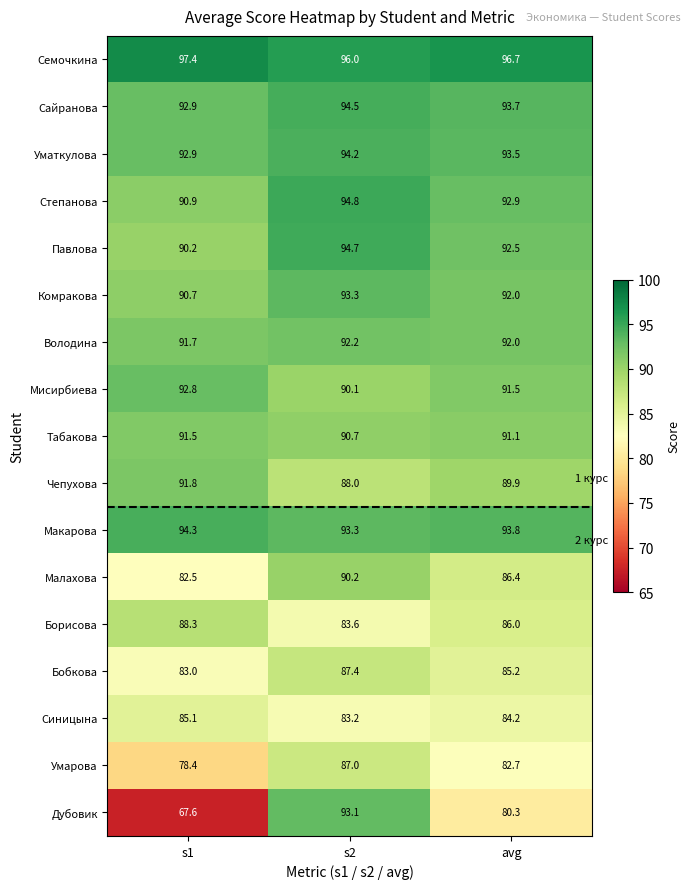

What is the difference between the maximum and minimum values in the Комракова series?

2.6